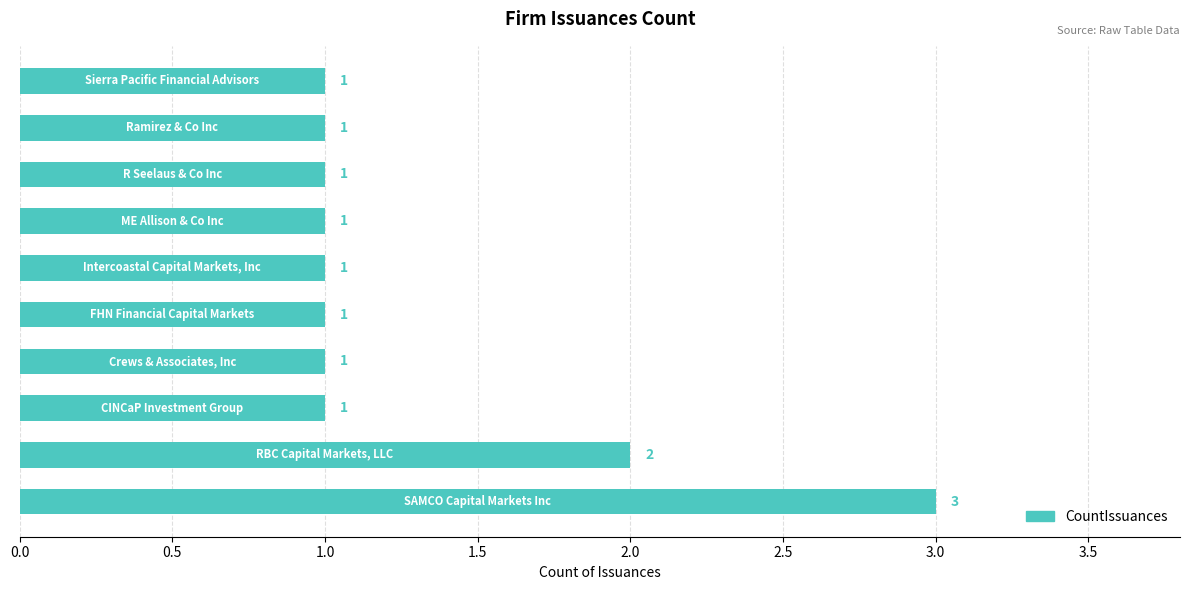

Count the values in the range 1 to 2.

9